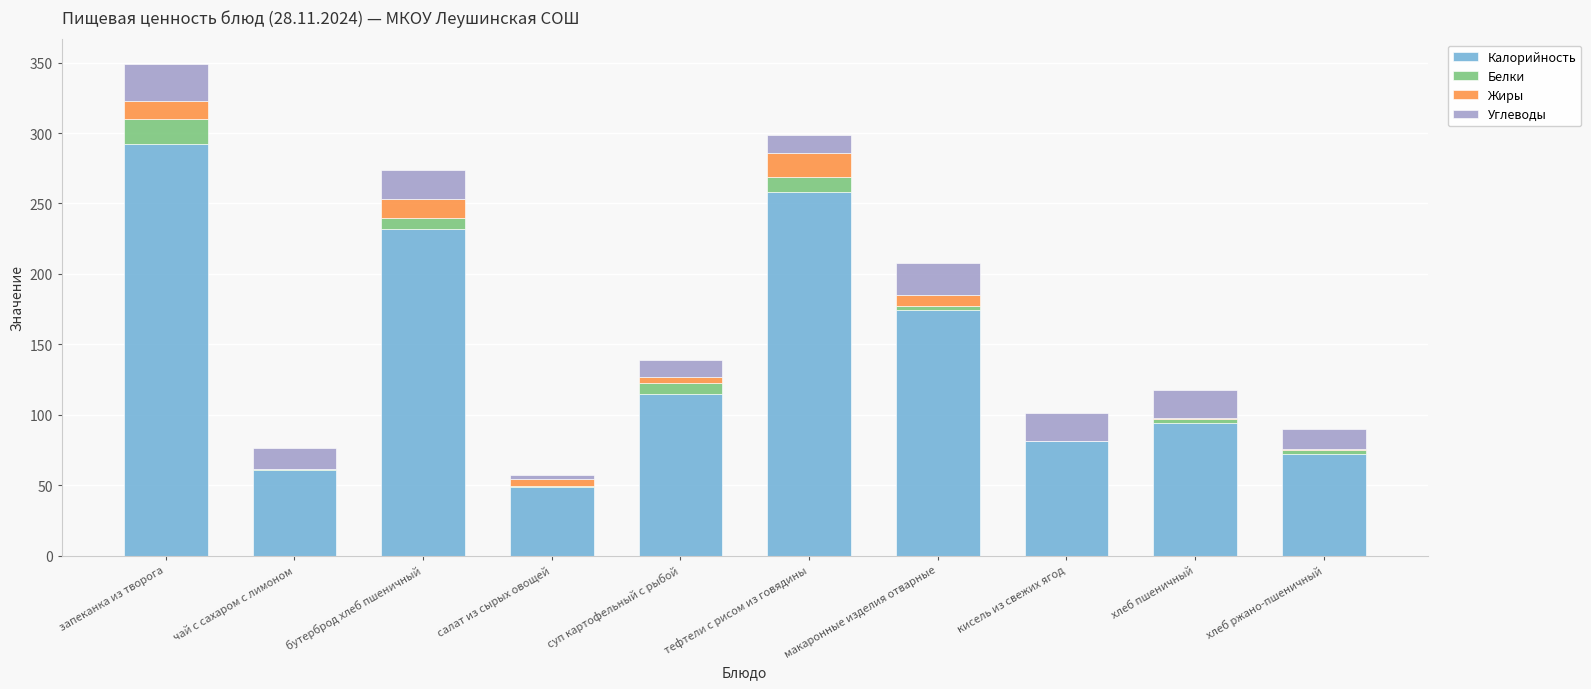

Are the bars horizontal?

No